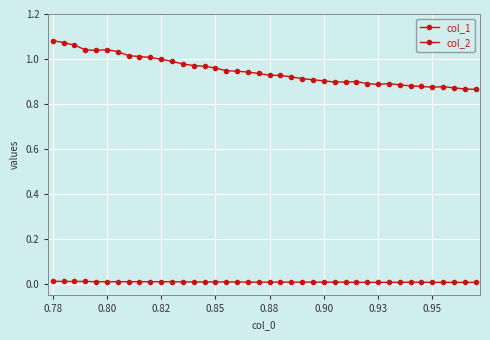

How many lines are shown in the chart?

2